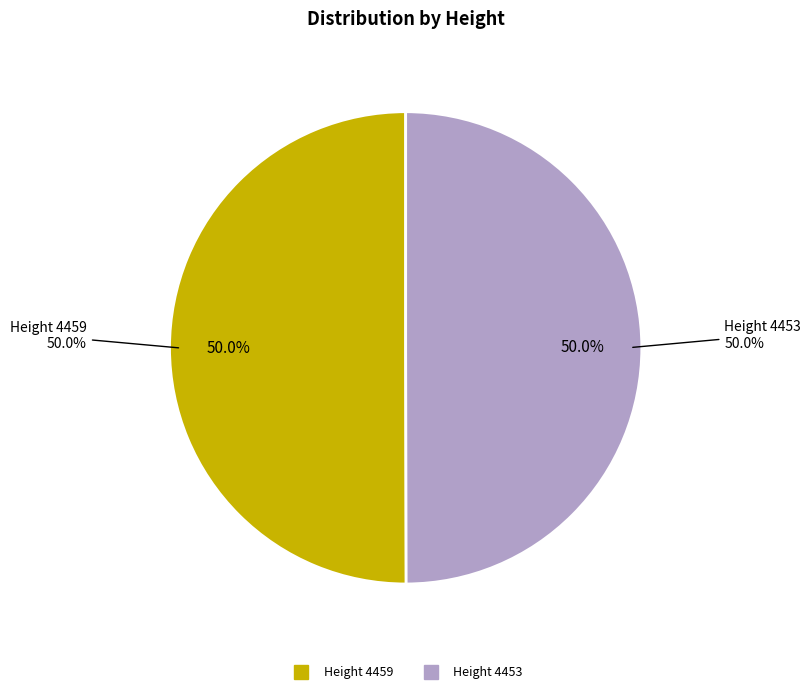

Is there any slice that represents more than half of the pie?

Yes